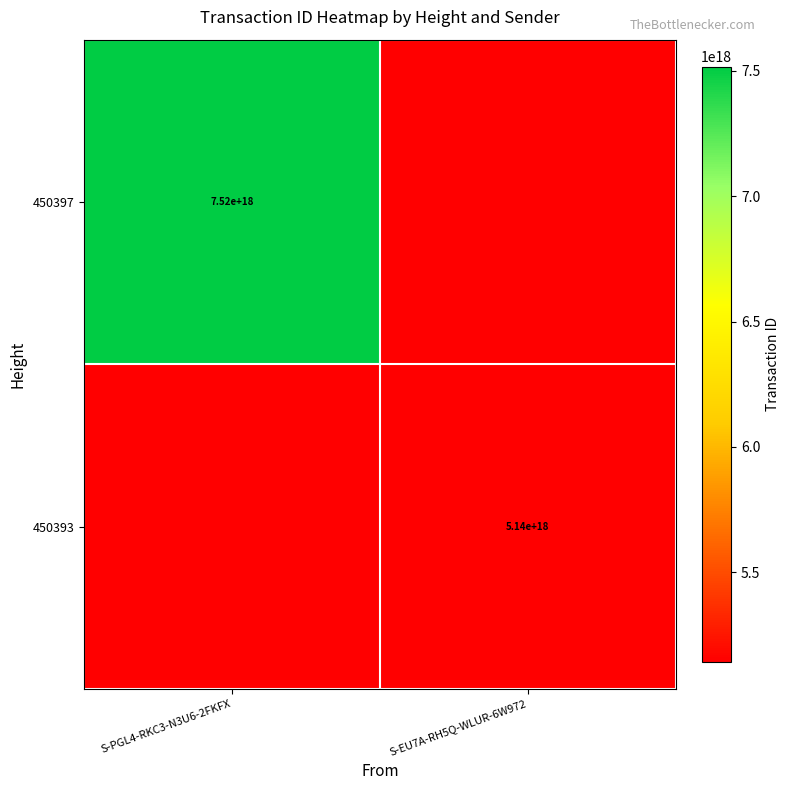

The 450397 series shows 7520000000000000000 at S-PGL4-RKC3-N3U6-2FKFX. True or false?

True